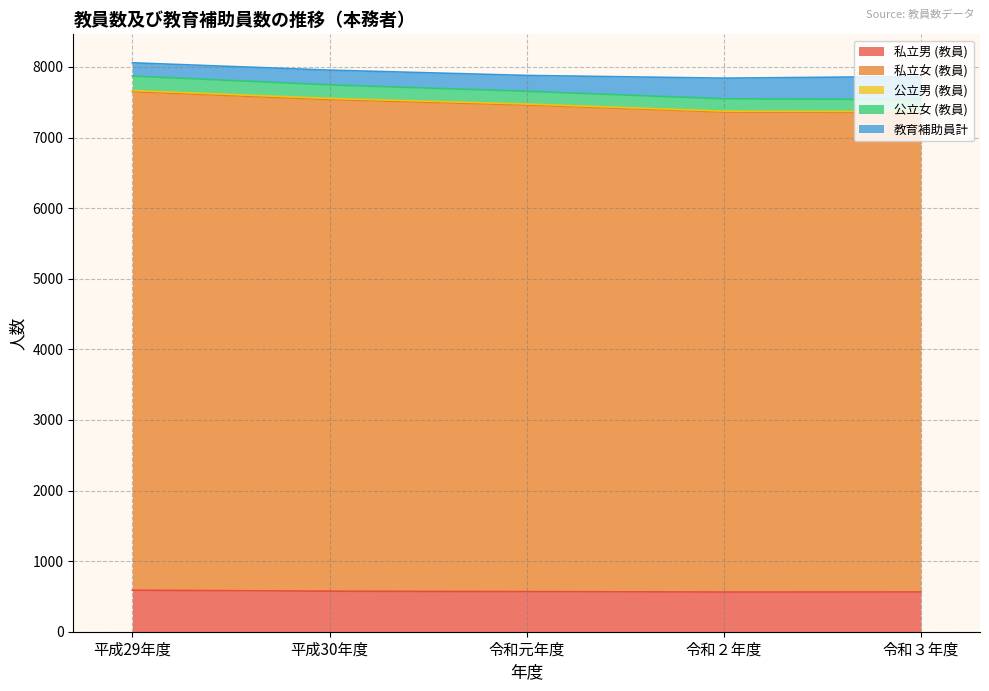

What is the highest value of the 私立男 (教員) series?

588